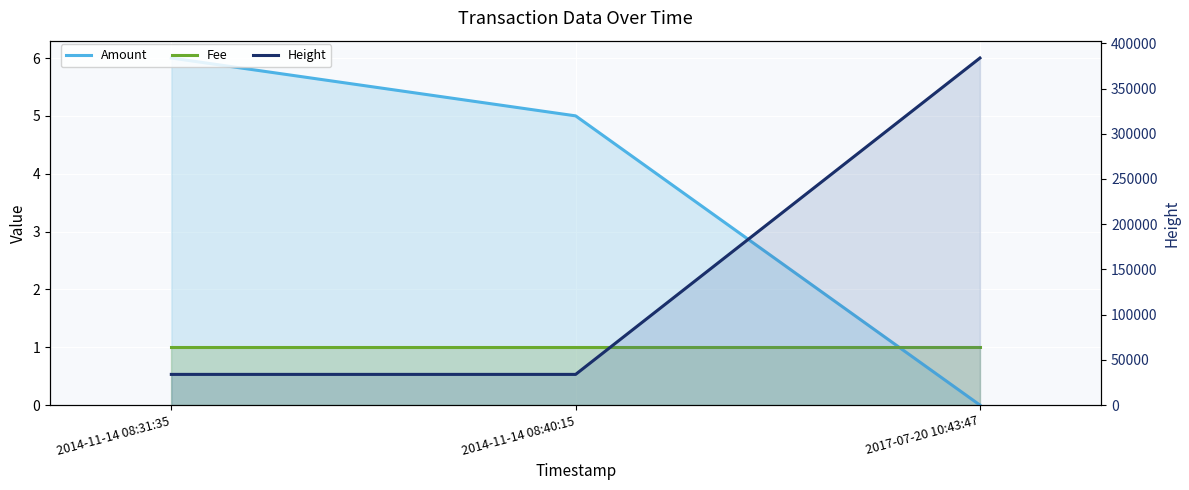

At how many categories does at least one series exceed 273896?

1